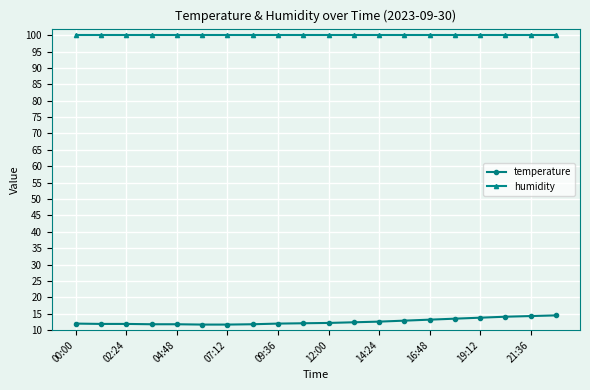

True or false: temperature and humidity cross at least once.

False